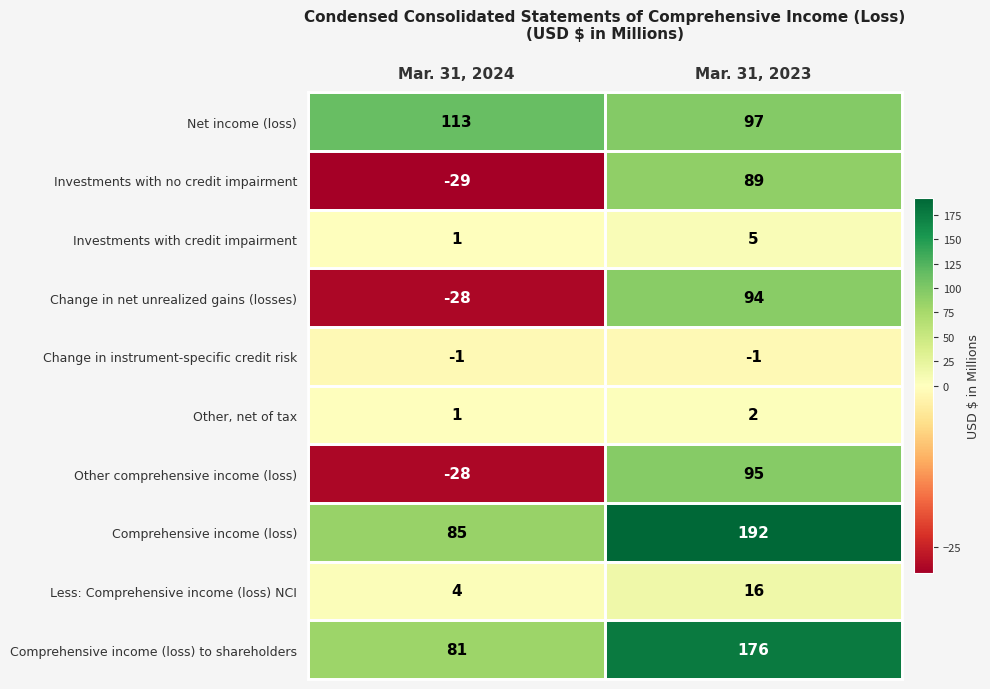

What is the difference between the highest and lowest values at Mar. 31, 2023?

193